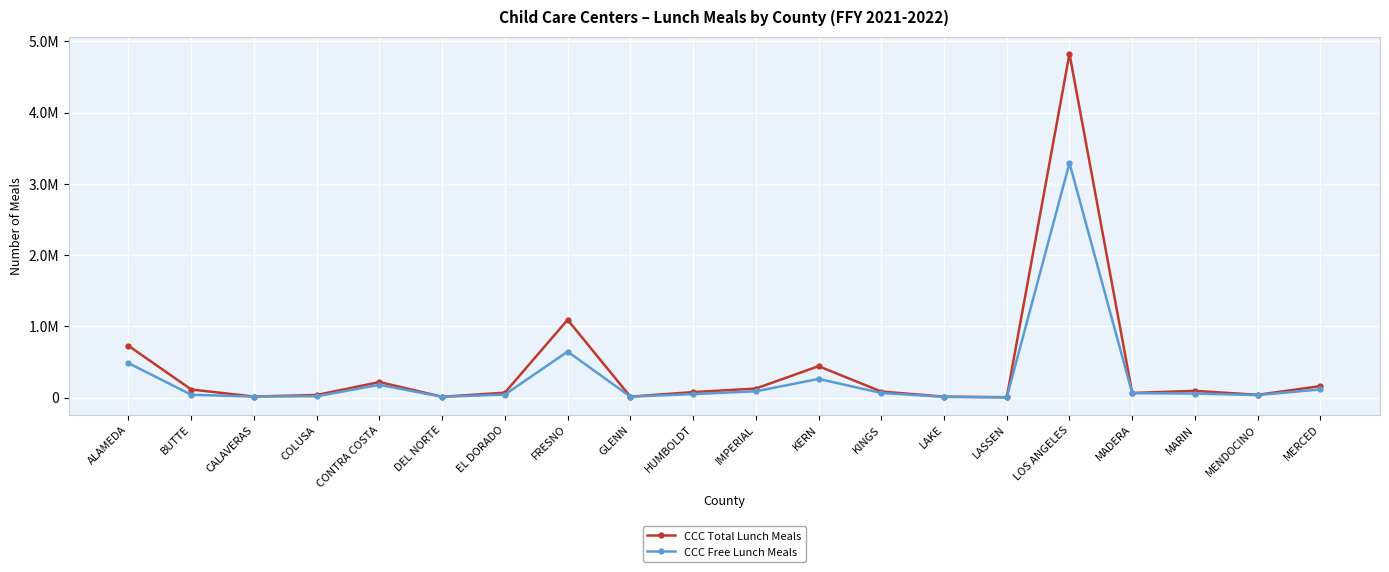

True or false: CCC Total Lunch Meals and CCC Free Lunch Meals intersect in this chart.

False